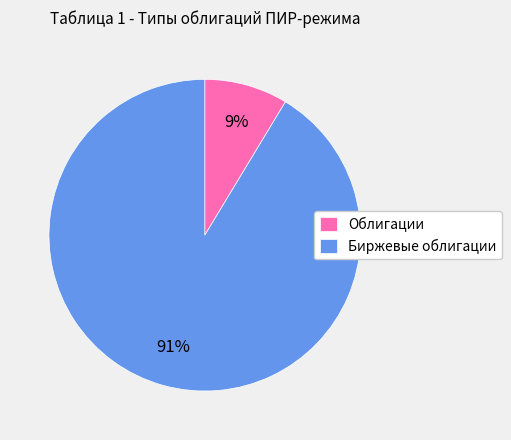

Combined, do Биржевые облигации and Облигации account for over 50%?

Yes